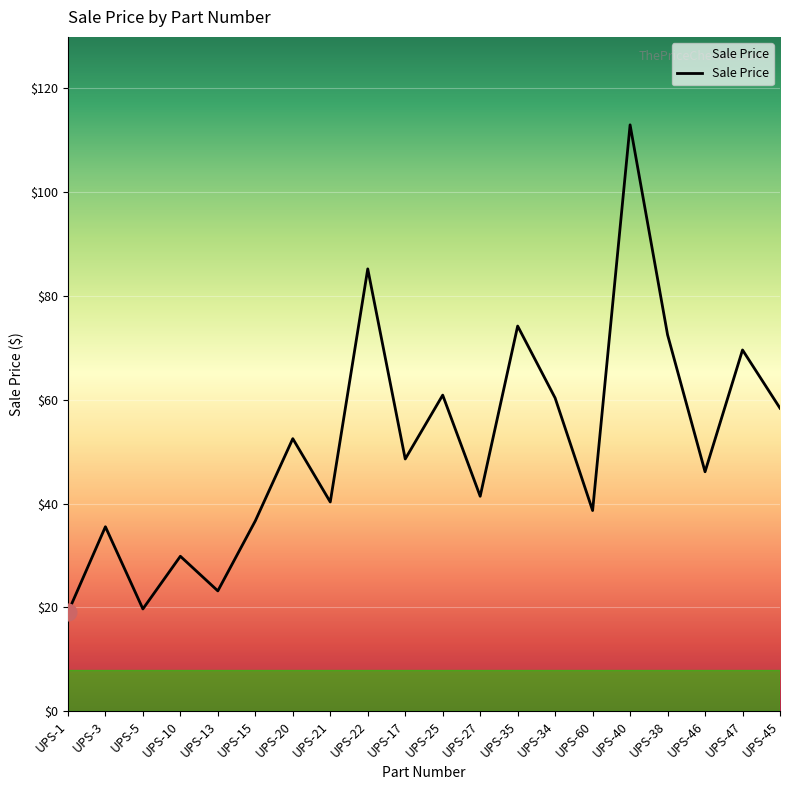

The chart shows a value of 46.1 at UPS-46. True or false?

True